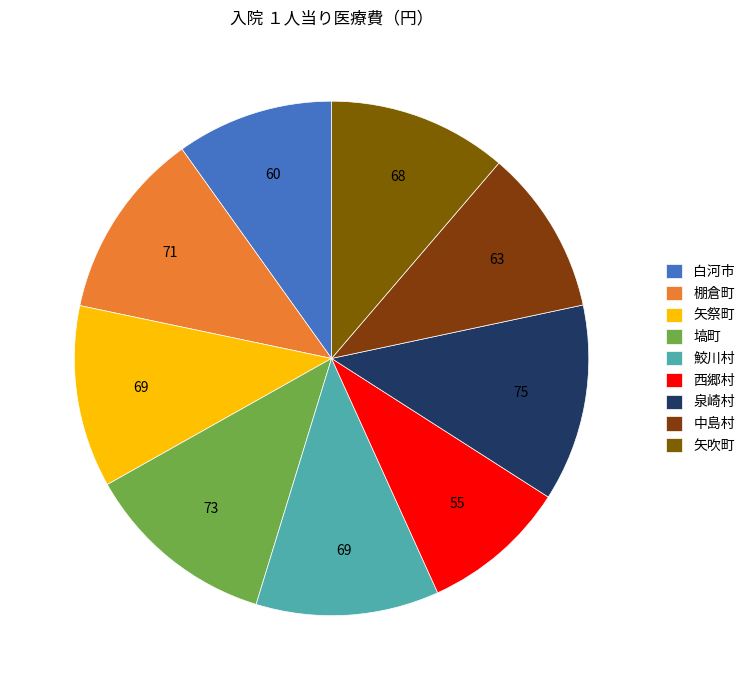

Which has a higher value, 中島村 or 矢吹町?

矢吹町